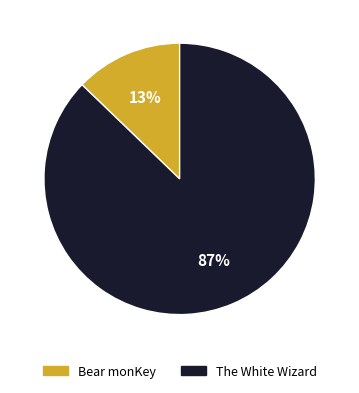

Is there any slice that represents more than half of the pie?

Yes